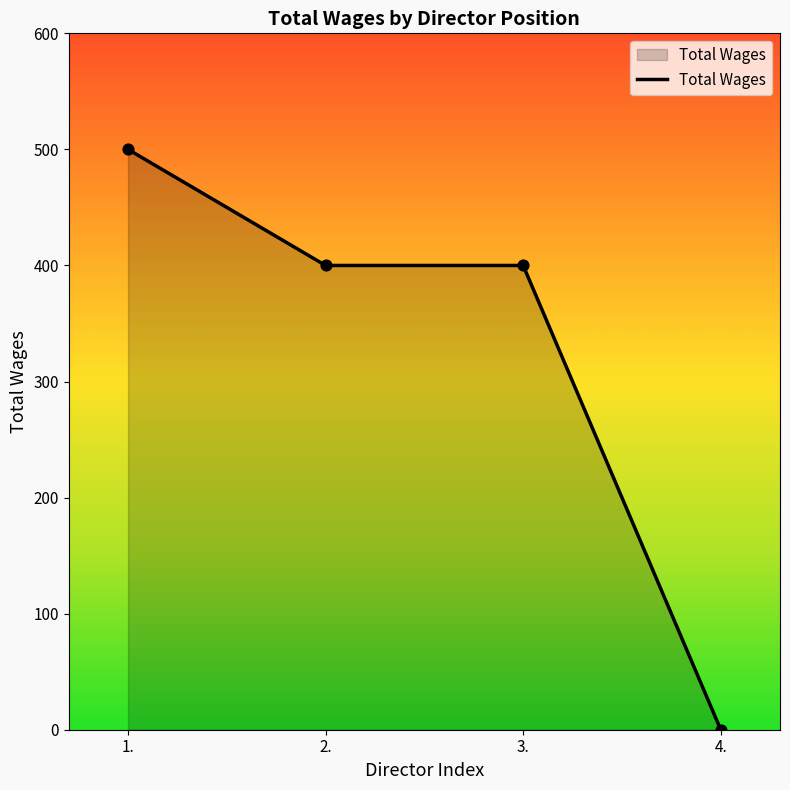

Which has a higher value, 1. or 2.?

1.